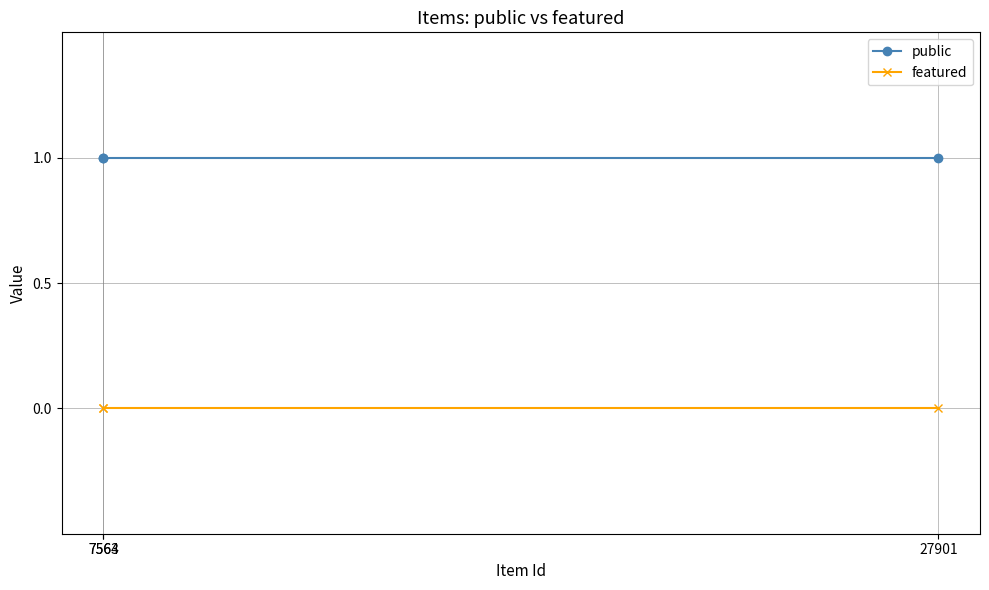

Reading left to right, list all the values displayed in this chart.

public: 1	1	1
featured: 0	0	0